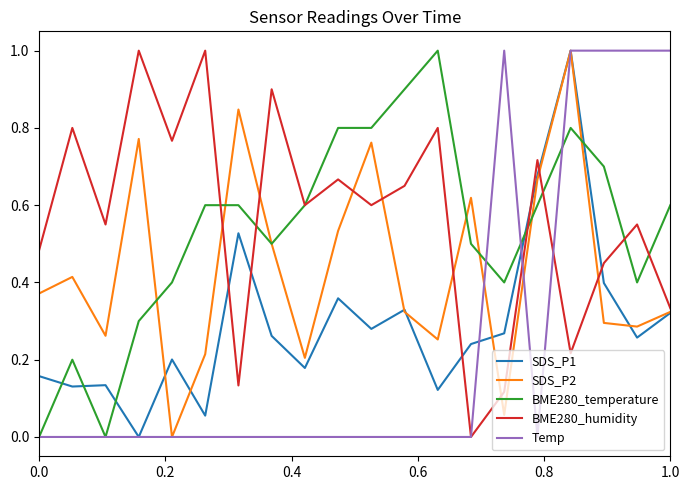

After their last crossing, which series has the higher values: SDS_P1 or BME280_temperature?

BME280_temperature